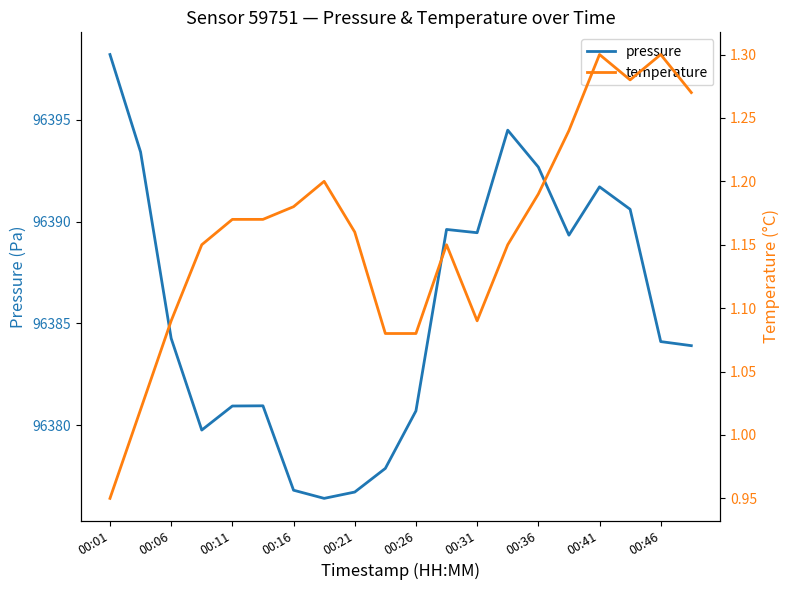

What is the maximum value for pressure?

96398.2